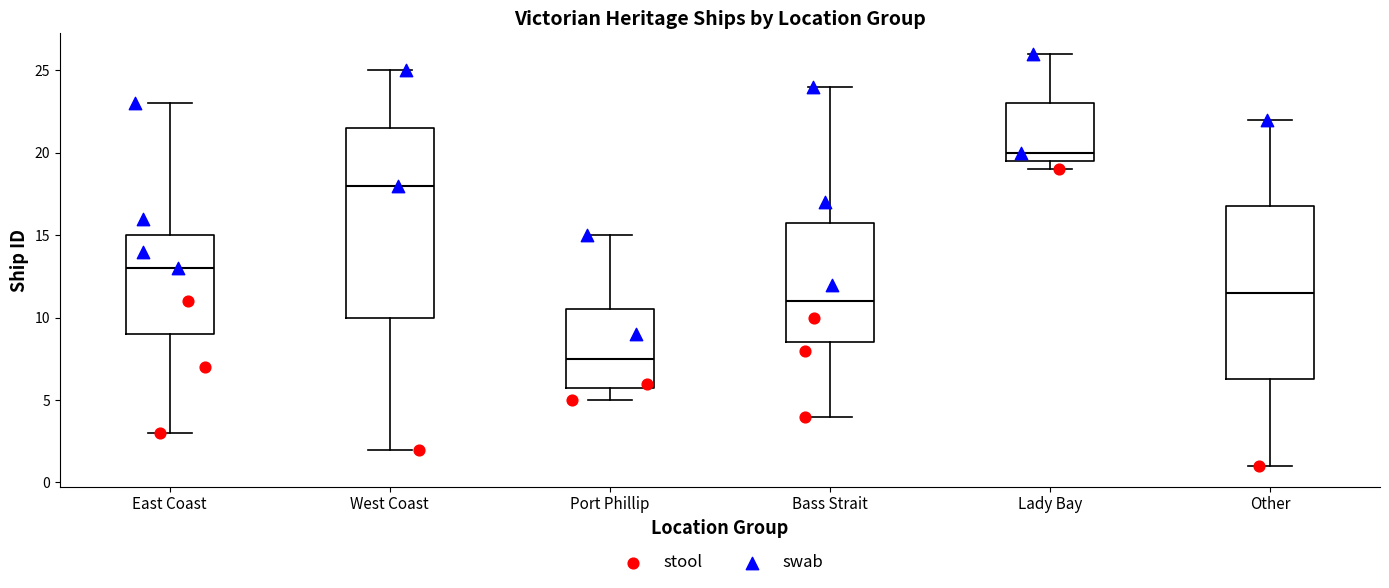

Which box's median line is the highest?

Lady Bay